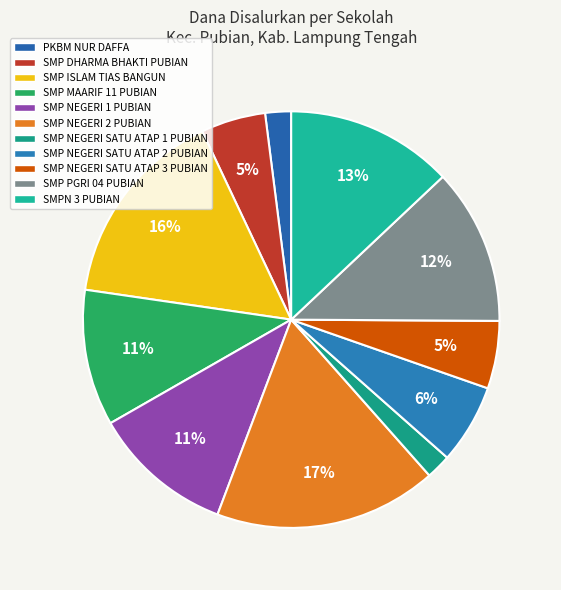

How many slices are in this pie chart?

11